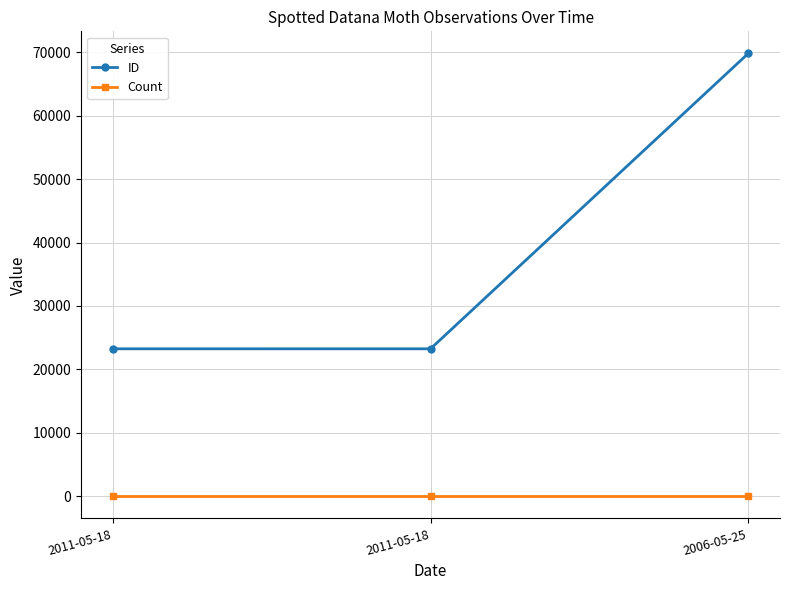

How many lines are shown in the chart?

2